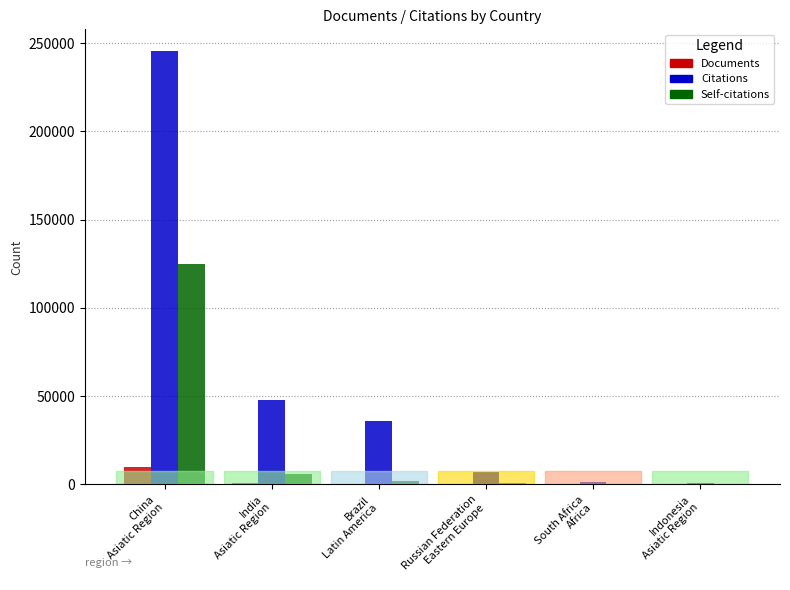

What are all the series names shown in the legend?

Documents, Citations, Self-citations